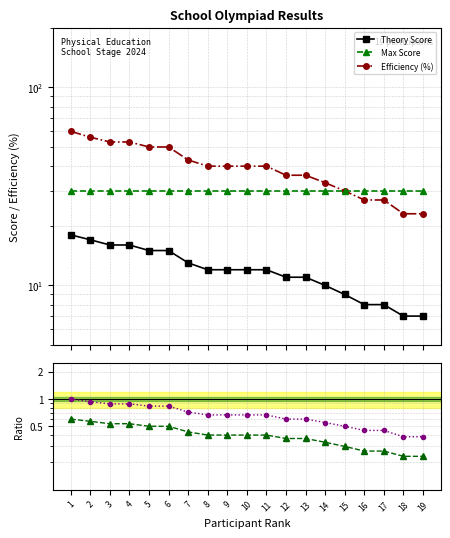

Between 5 and 9, which is larger?

5